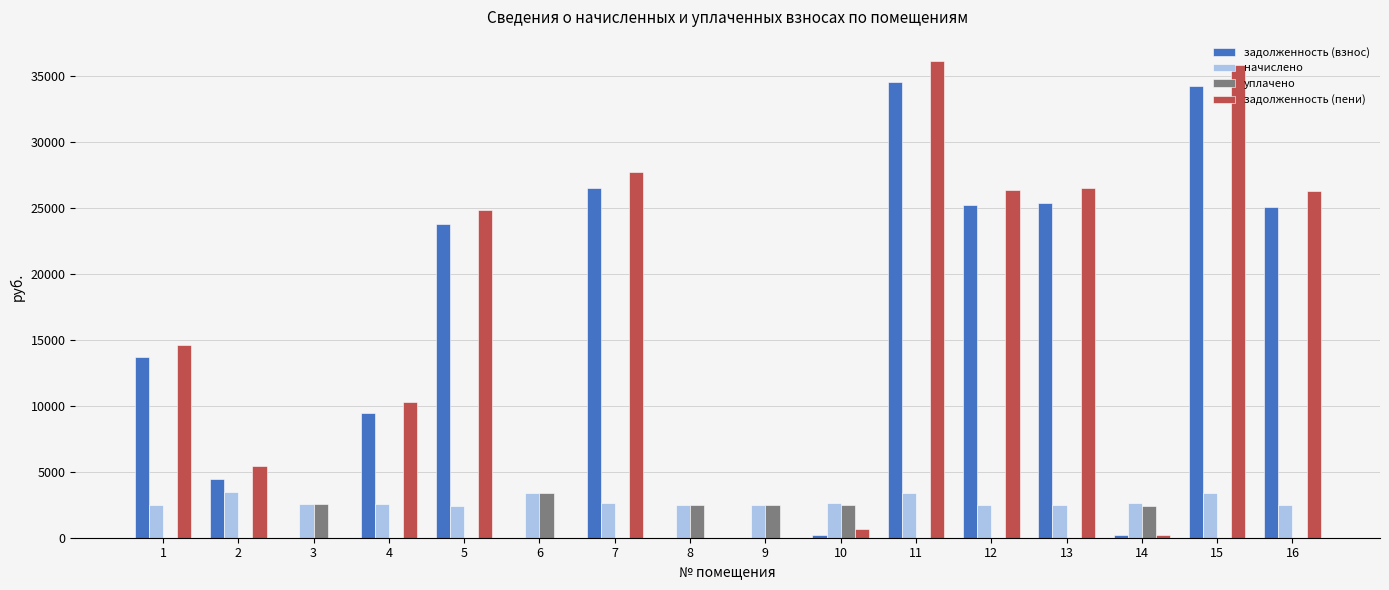

Is the value of задолженность (взнос) at 4 greater than the value of уплачено at 6?

Yes